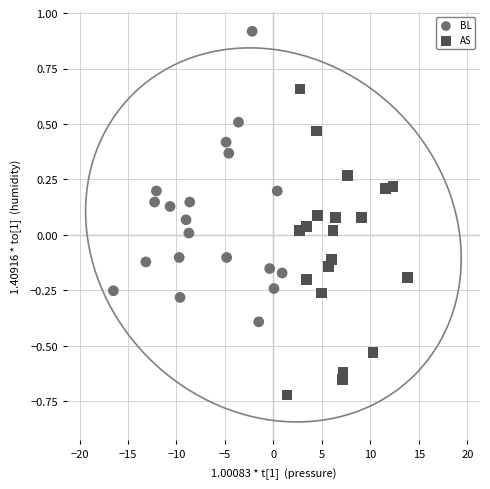

Which series reaches the maximum Y coordinate?

BL